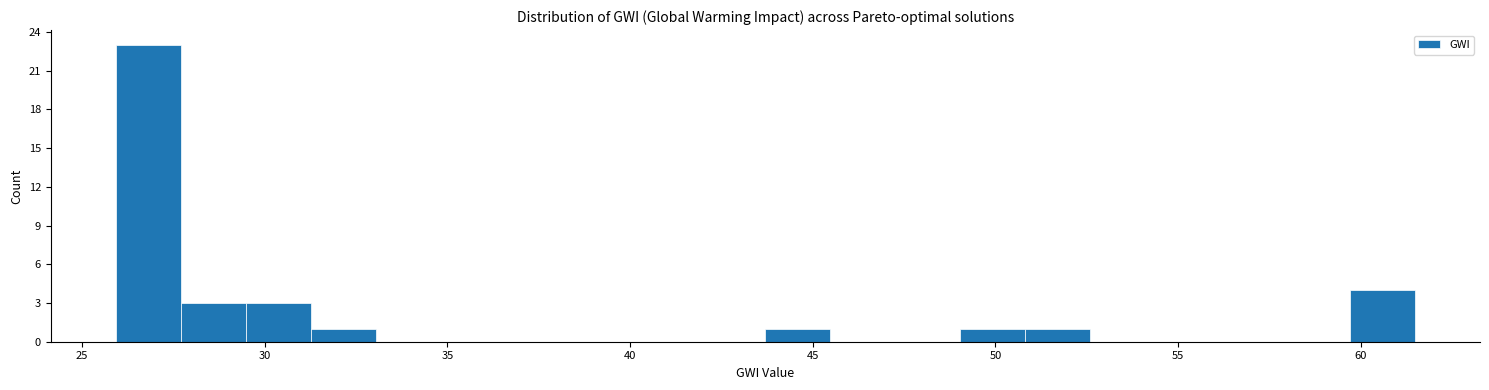

Around what value on the x-axis is the tallest bar? Give the approximate position of its centre, as read against the axis.

27.0